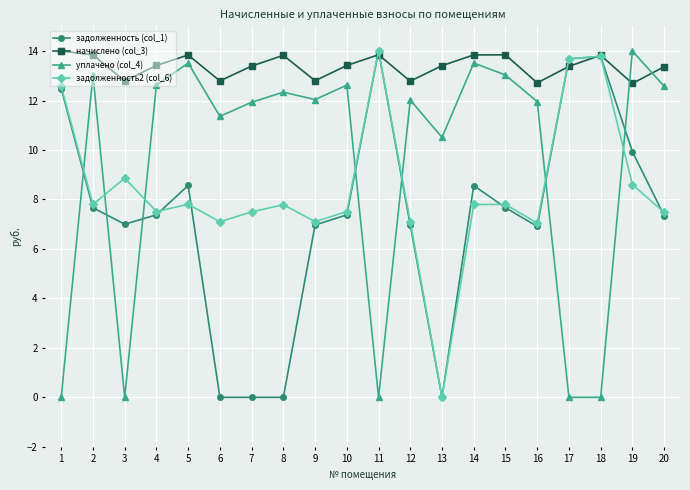

Which series changed the most between 12 and 19?

задолженность (col_1)